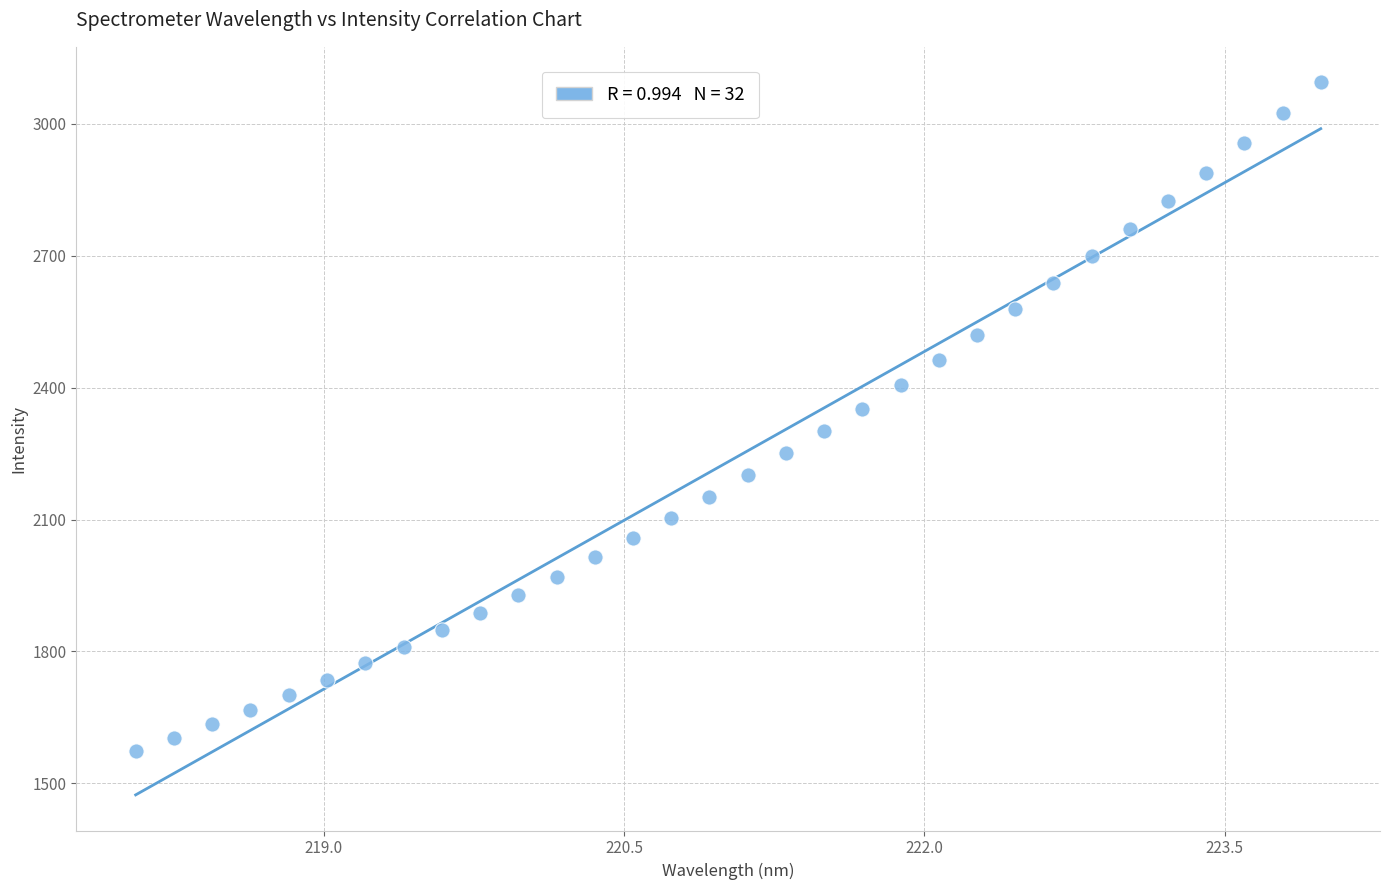

What is the range of X values (max minus min)?

5.9